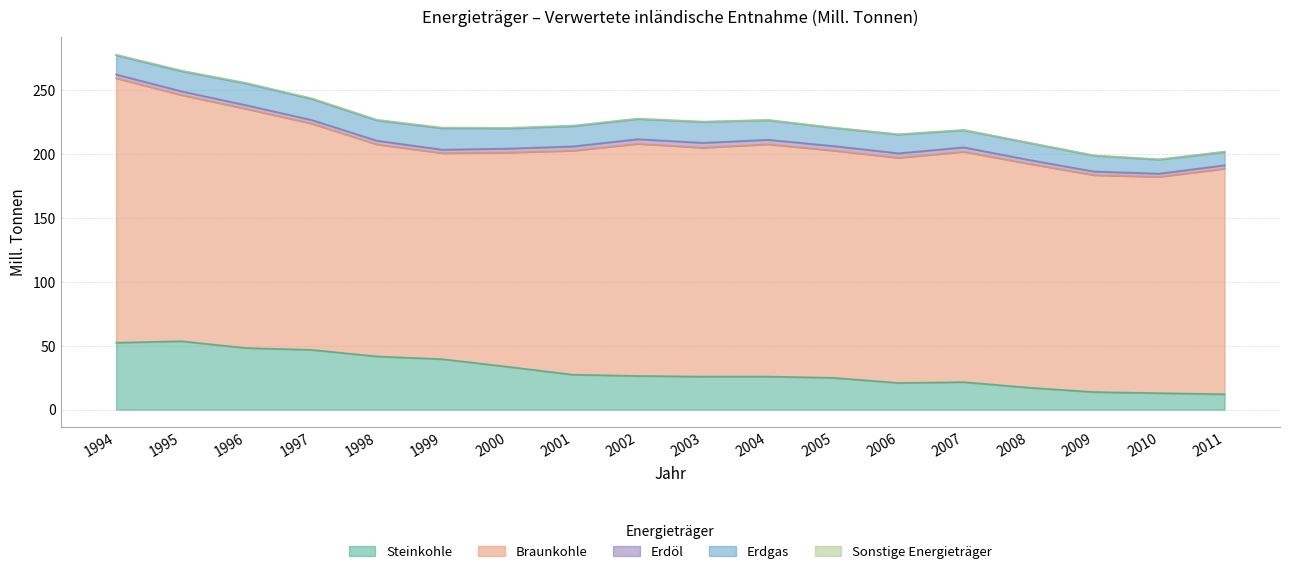

In Braunkohle, how many points are lower than both neighbors (excluding endpoints)?

4